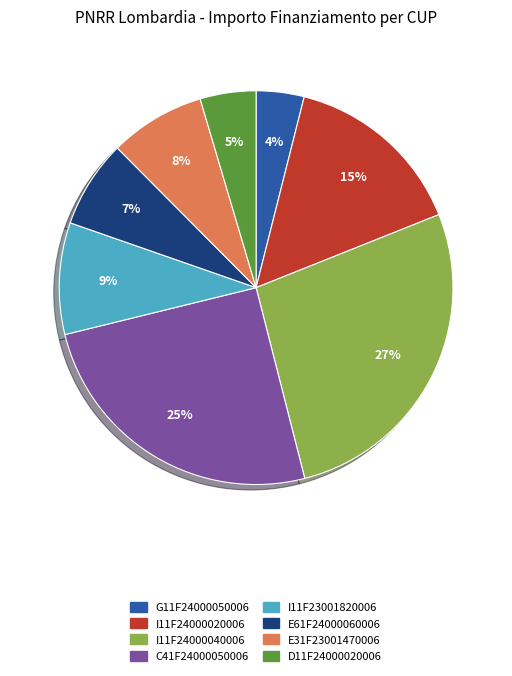

To the nearest percent, what percentage of the pie is D11F24000020006?

5%